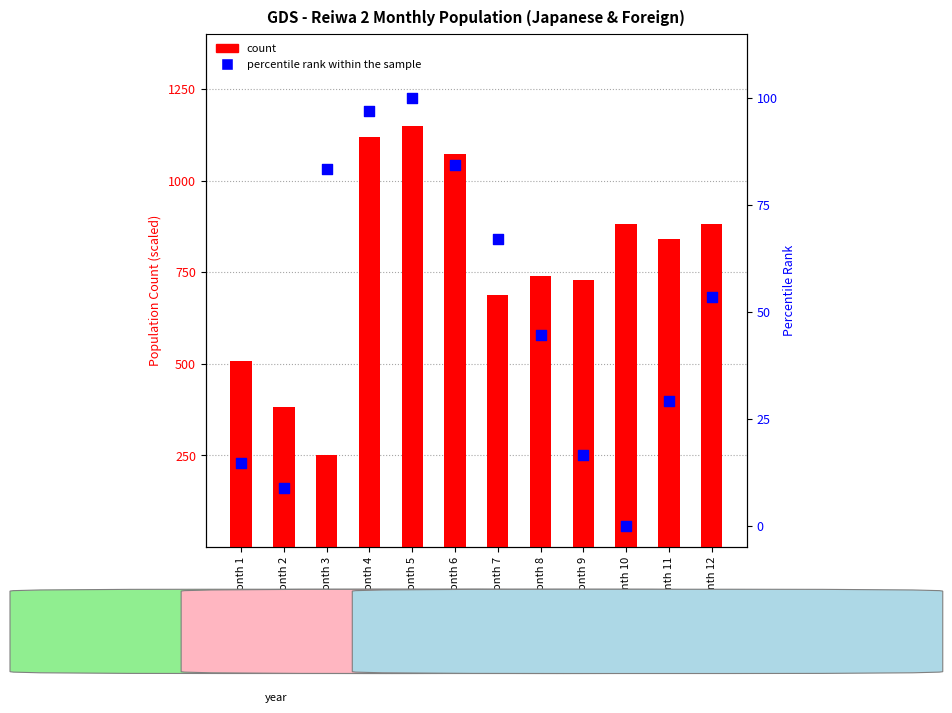

At how many categories does at least one series exceed 75?

12